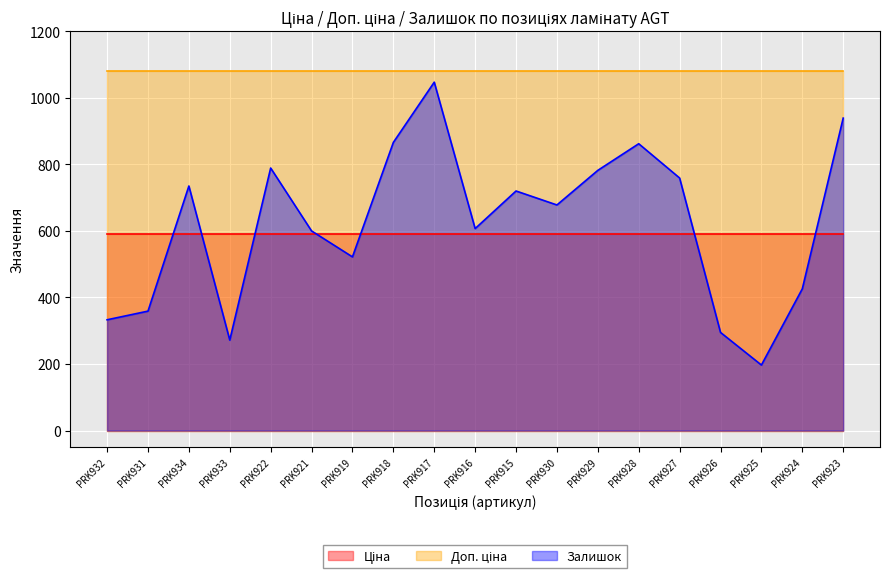

In Залишок, how many points are lower than both neighbors (excluding endpoints)?

5